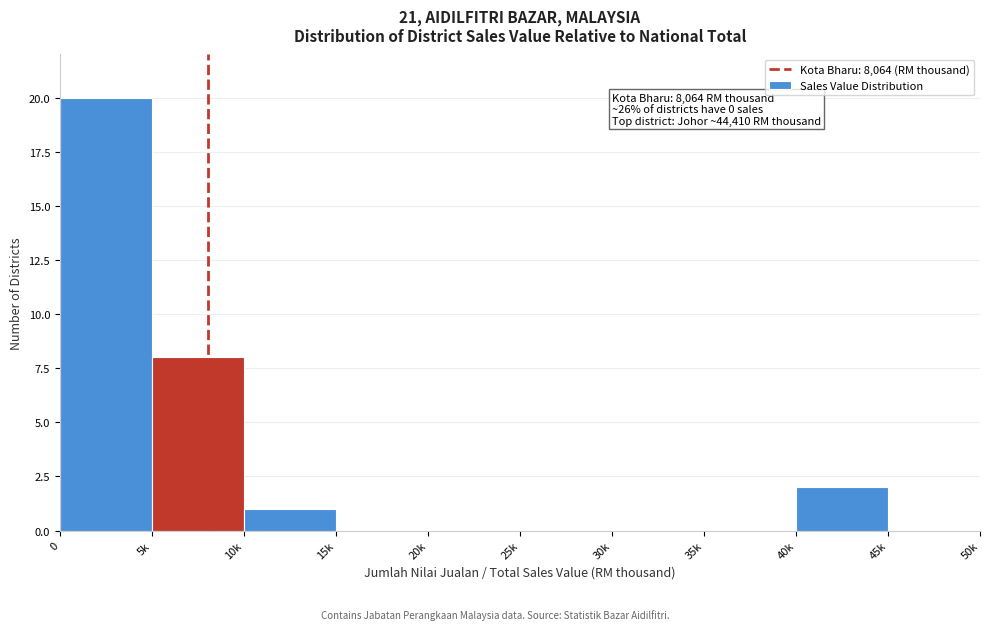

Reading left to right, what are all the values shown in this chart?

0=20	5k=8	10k=1	15k=0	20k=0	25k=0	30k=0	35k=0	40k=2	45k=0